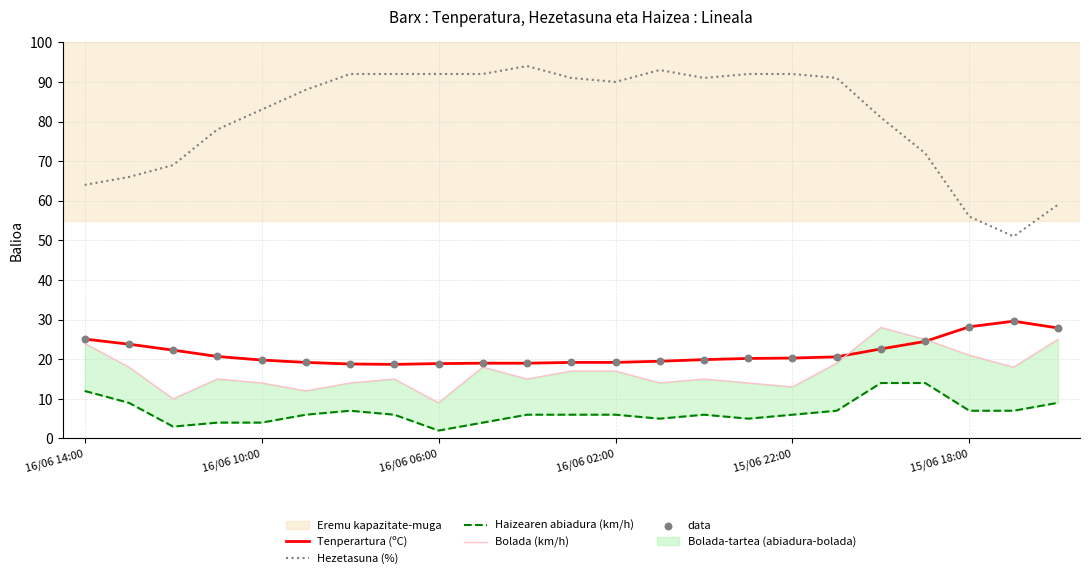

Which series has the largest total across all categories?

Hezetasuna (%)